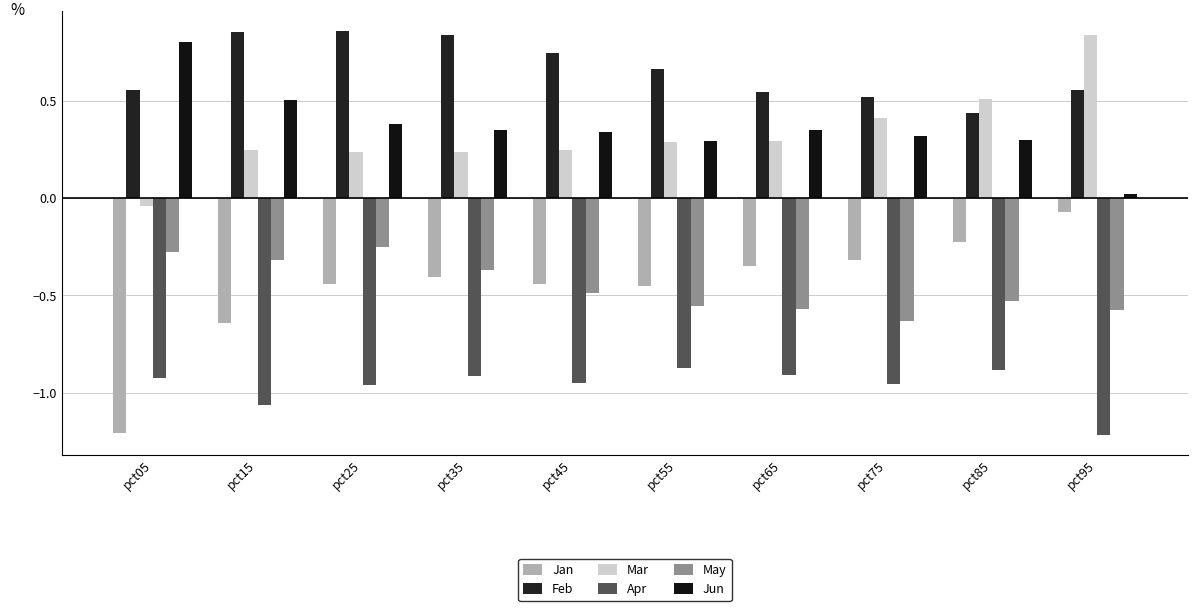

Which series has the largest total across all categories?

Feb